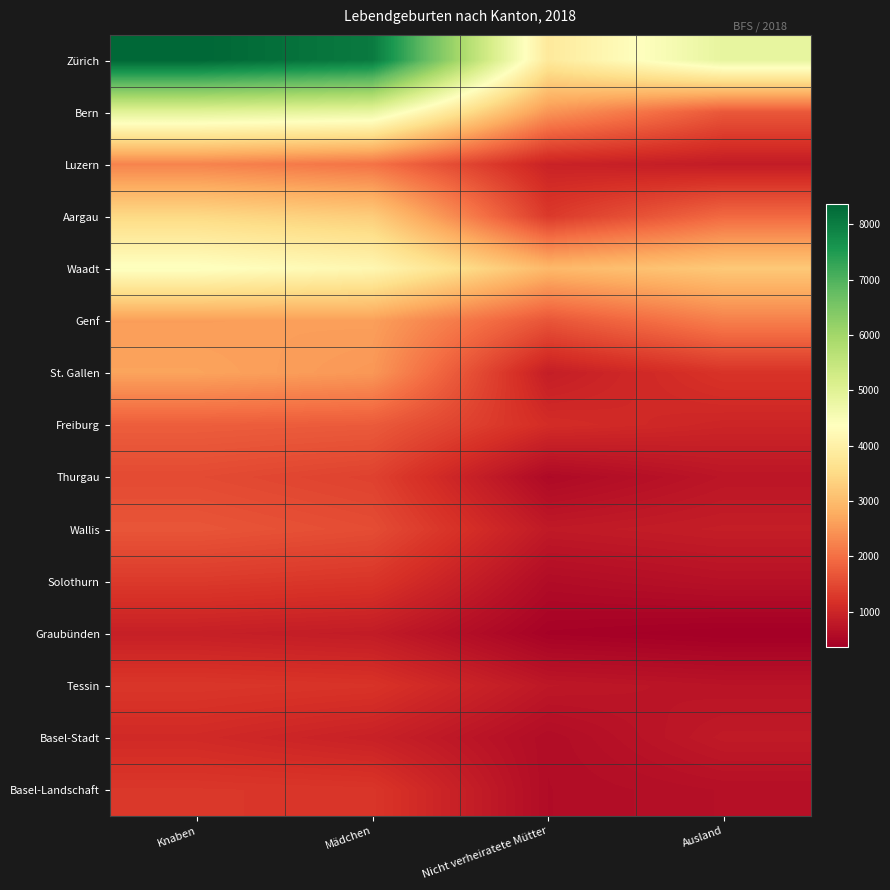

Between Ausland and Nicht verheiratete Mütter, which is larger?

Ausland